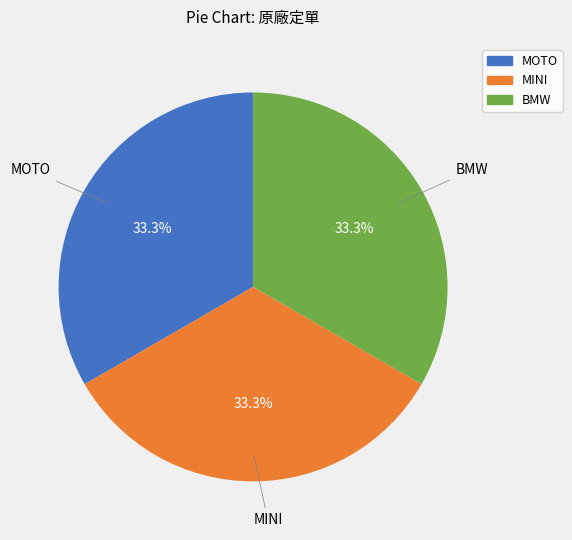

Does any single category account for the majority?

No